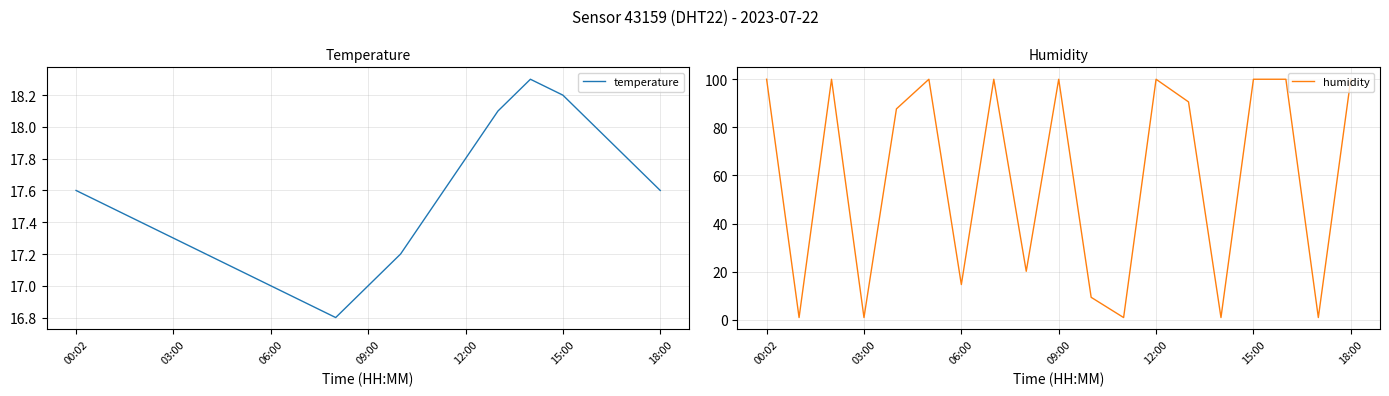

Reading left to right, extract all data points from this chart.

temperature: 17.6	17.5	17.4	17.3	17.2	17.1	17.0	16.9	16.8	17.0	17.2	17.5	17.8	18.1	18.3	18.2	18.0	17.8	17.6
humidity: 99.9	1.0	99.9	1.0	87.6	99.9	14.7	99.9	20.2	99.9	9.4	1.0	99.9	90.5	1.0	99.9	99.9	1.0	99.9